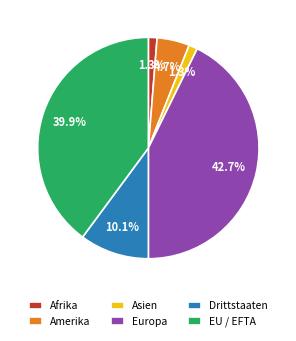

What is the ratio of the value at EU / EFTA to the value at Europa?

0.9